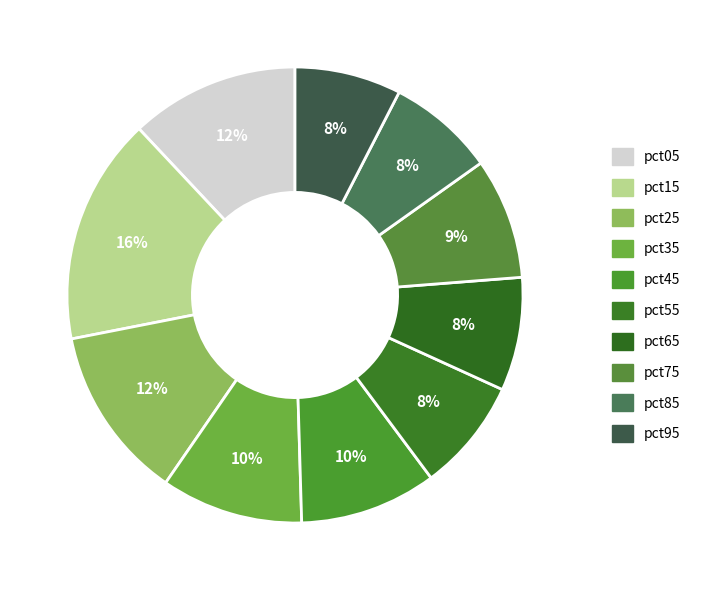

What portion of the pie excludes pct25?

87.7%